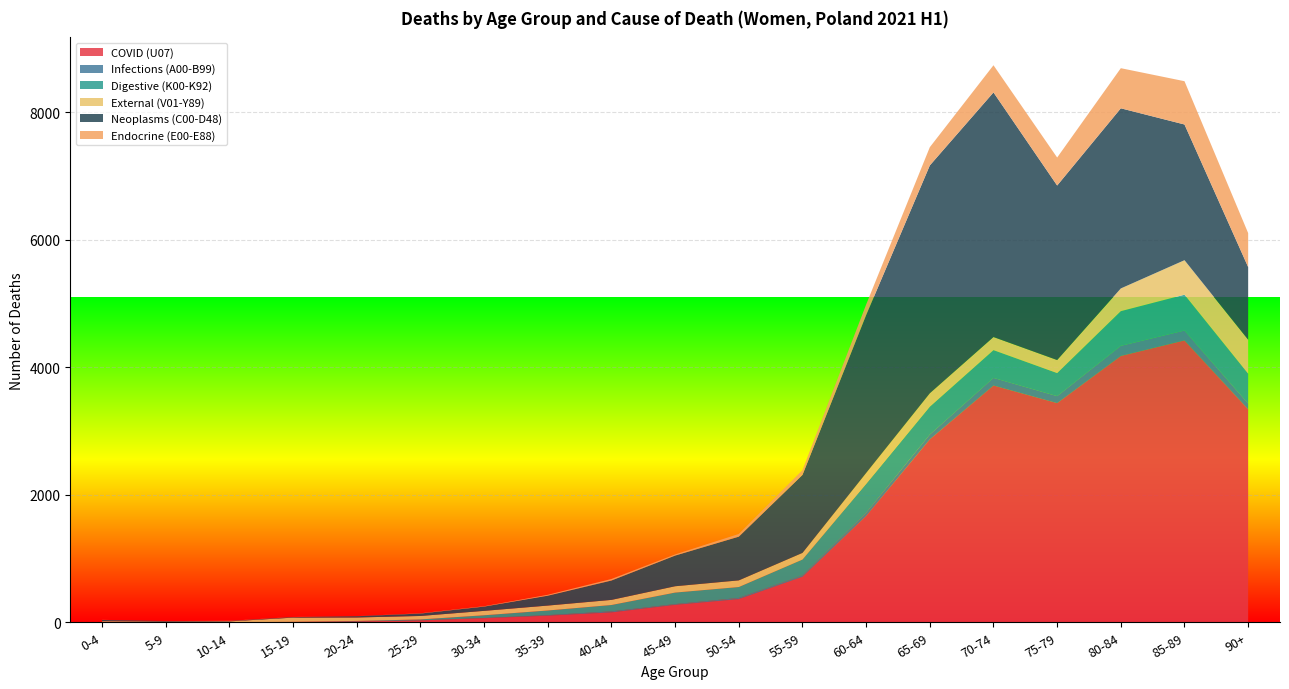

Reading left to right, transcribe all the data shown in this chart.

COVID (U07): 3	2	0	5	13	29	64	103	155	273	363	713	1667	2869	3713	3437	4176	4420	3341
Infections (A00-B99): 3	0	0	0	1	1	3	9	16	12	19	23	50	75	119	109	159	155	88
Digestive (K00-K92): 3	0	1	2	7	15	43	73	100	181	171	248	453	437	436	362	544	562	470
External (V01-Y89): 10	8	13	66	54	54	69	77	80	99	104	104	171	210	205	204	356	541	532
Neoplasms (C00-D48): 17	9	6	8	20	38	67	155	304	481	686	1223	2477	3573	3836	2737	2825	2128	1139
Endocrine (E00-E88): 2	0	3	2	1	4	6	14	24	18	42	75	165	286	426	439	629	679	533